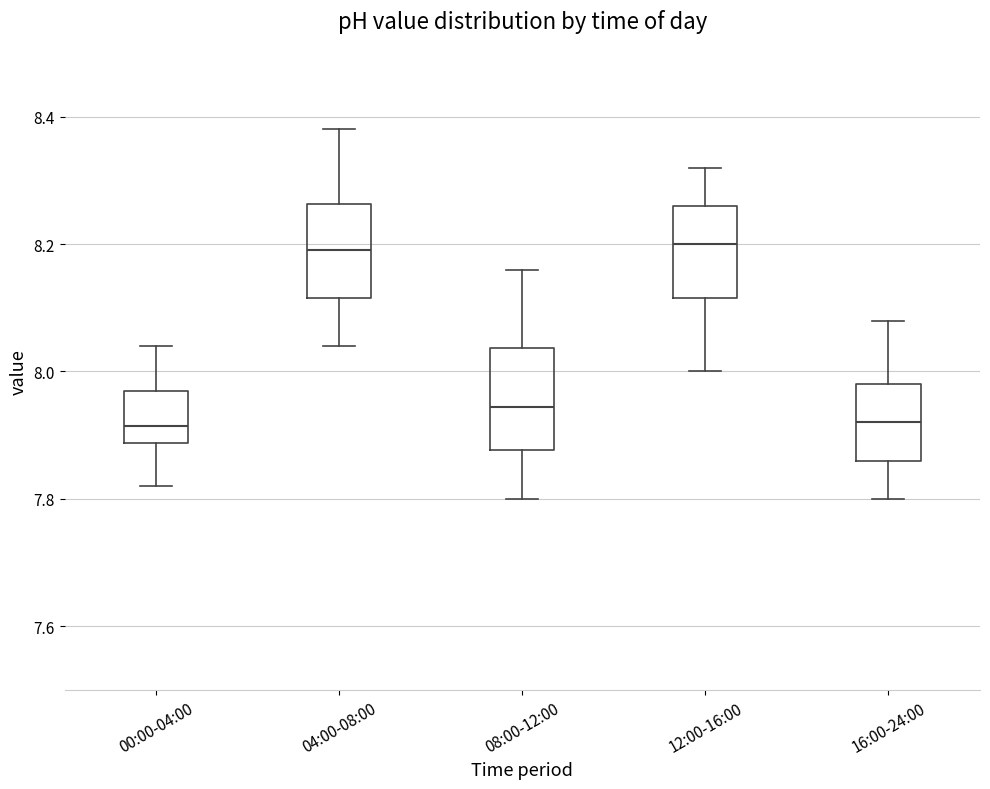

Reading left to right, read every box against the y-axis: the position of its median line, the range the box covers, and the ends of its whiskers. The values are not printed on the chart, so give them approximately, as read against the axis.

00:00-04:00: median 7.92, box 7.88 to 7.98, whiskers 7.82 to 8.04
04:00-08:00: median 8.20, box 8.12 to 8.26, whiskers 8.04 to 8.38
08:00-12:00: median 7.94, box 7.88 to 8.04, whiskers 7.80 to 8.16
12:00-16:00: median 8.20, box 8.12 to 8.26, whiskers 8.00 to 8.32
16:00-24:00: median 7.92, box 7.86 to 7.98, whiskers 7.80 to 8.08